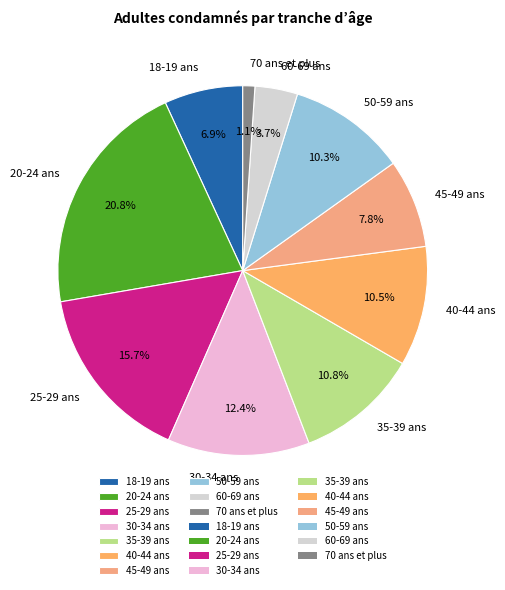

Which has a higher value, 35-39 ans or 45-49 ans?

35-39 ans